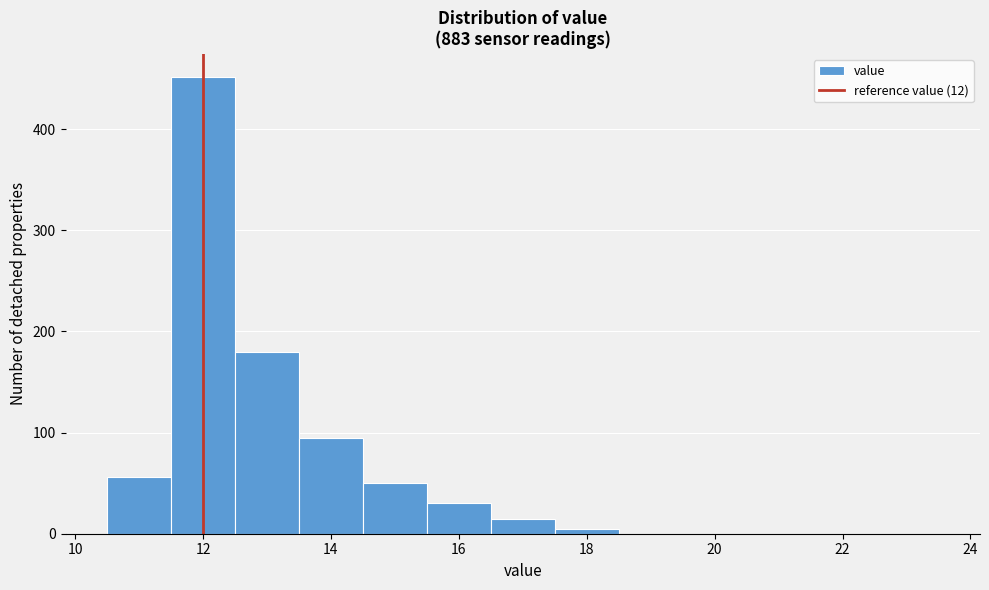

Which range on the x-axis has the tallest bar?

11.5 to 12.5